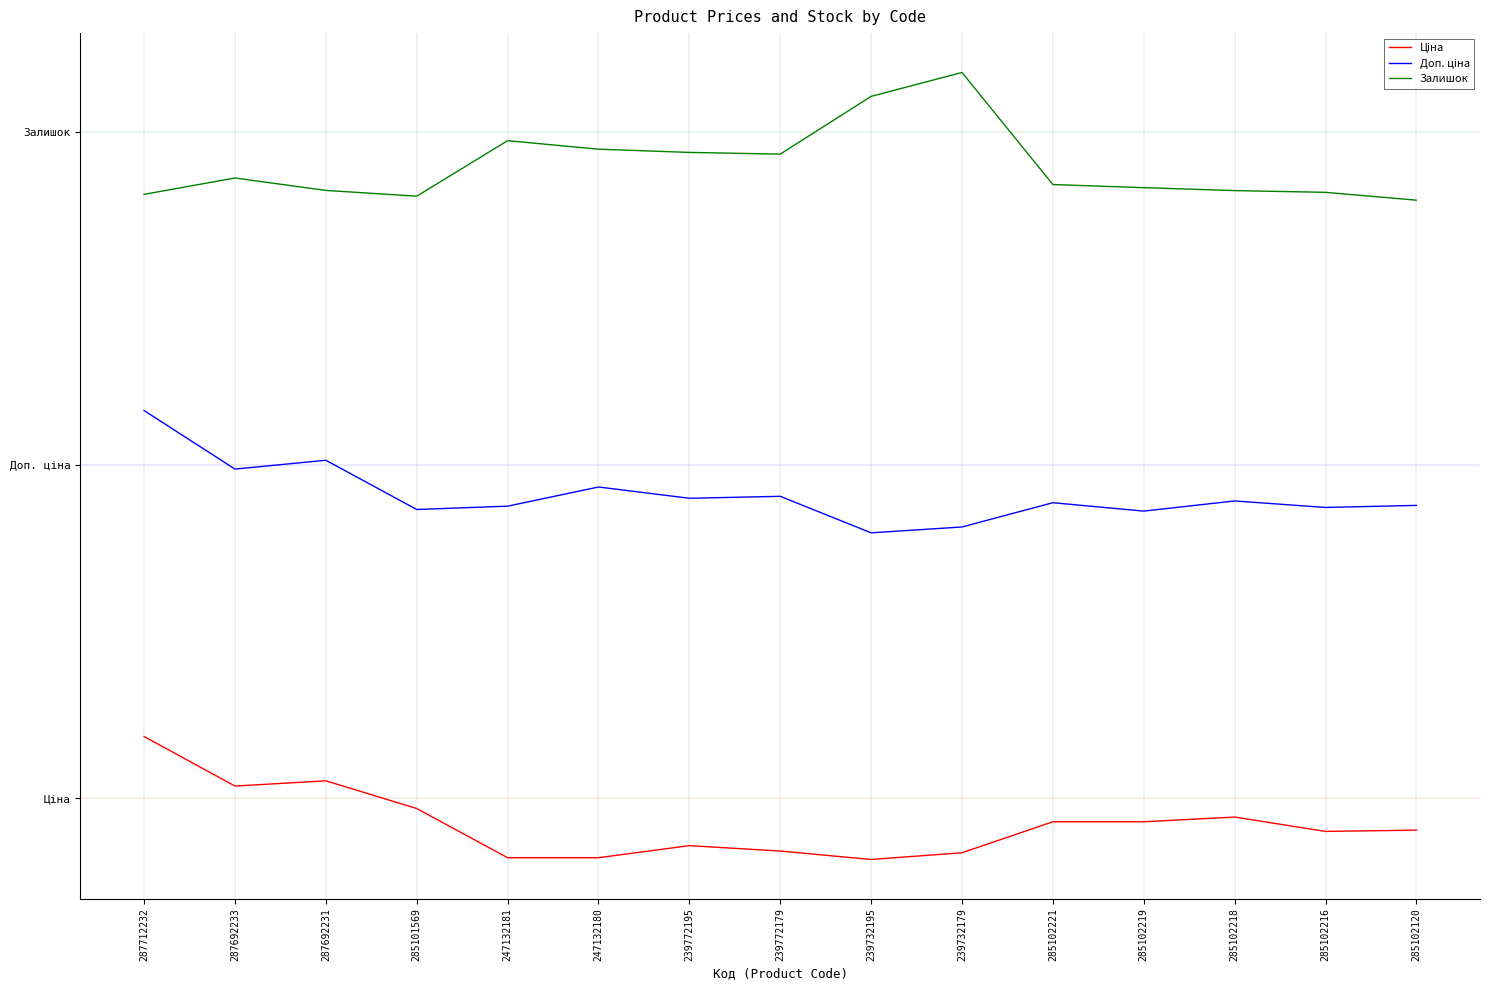

Does the chart have visible grid lines?

No